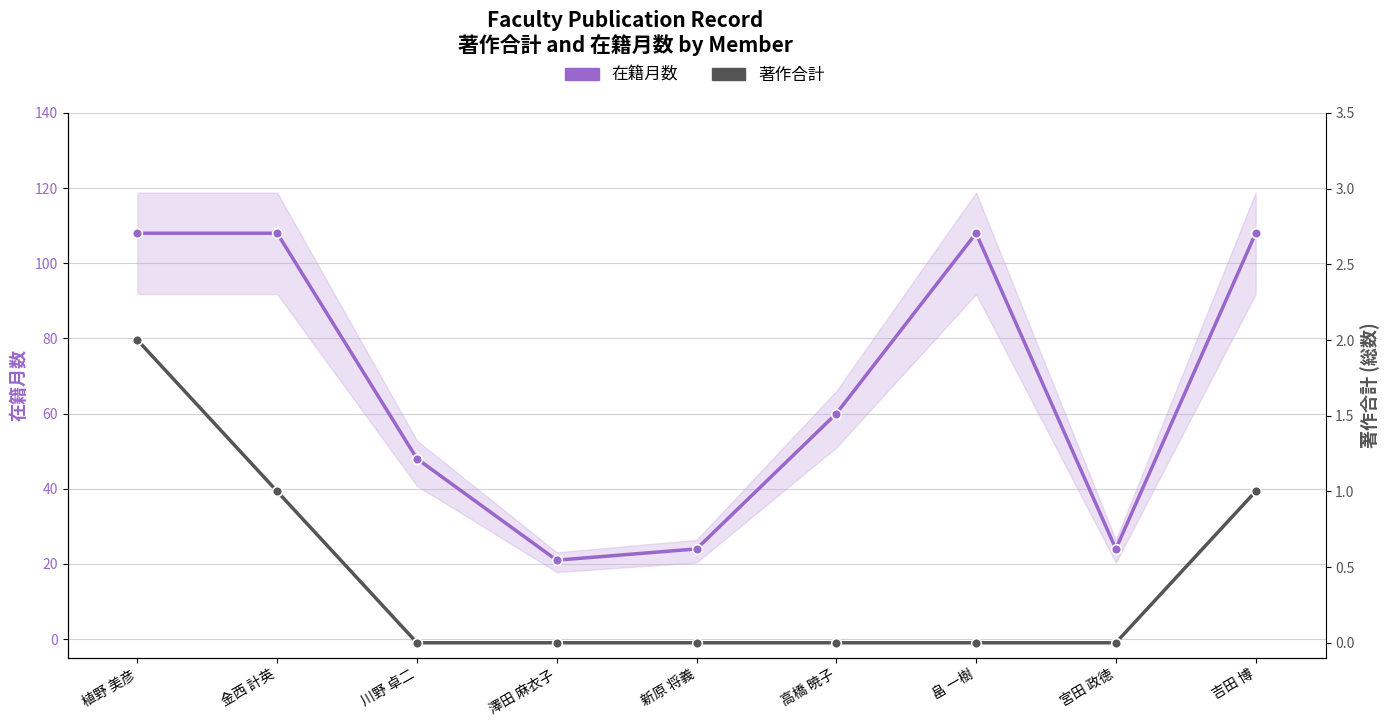

Count the 著作合計 values in the range 0 to 1.

8